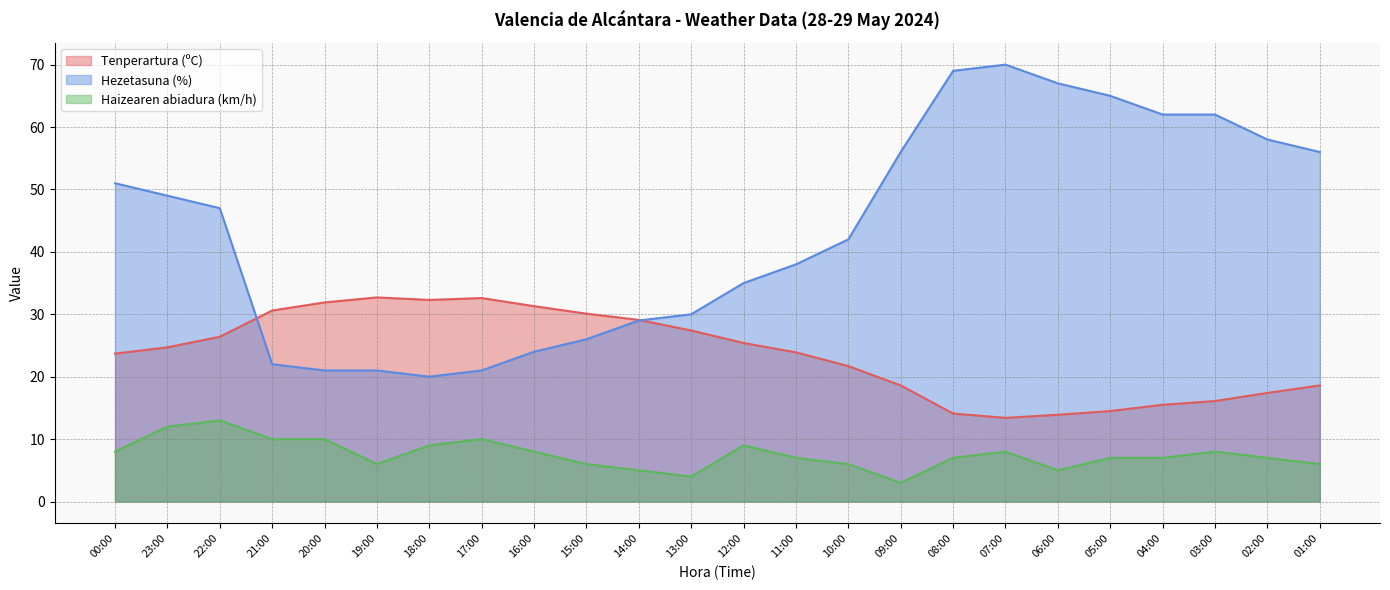

How many data points in Hezetasuna (%) are less than 47?

12